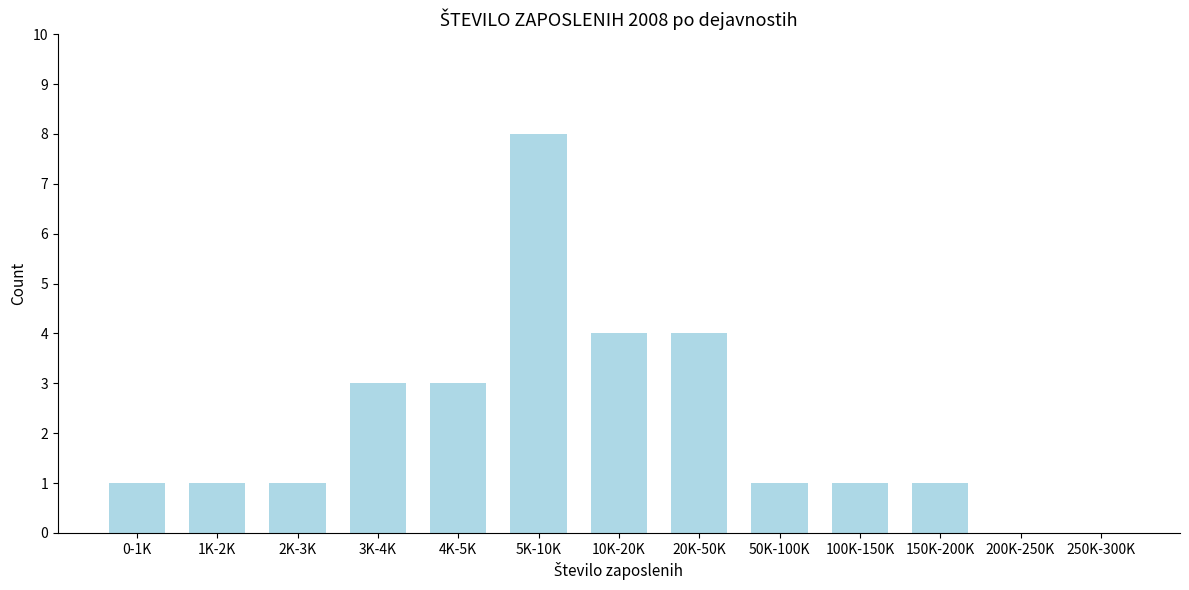

Reading left to right, what are all the values shown in this chart?

0-1K=1	1K-2K=1	2K-3K=1	3K-4K=3	4K-5K=3	5K-10K=8	10K-20K=4	20K-50K=4	50K-100K=1	100K-150K=1	150K-200K=1	200K-250K=0	250K-300K=0